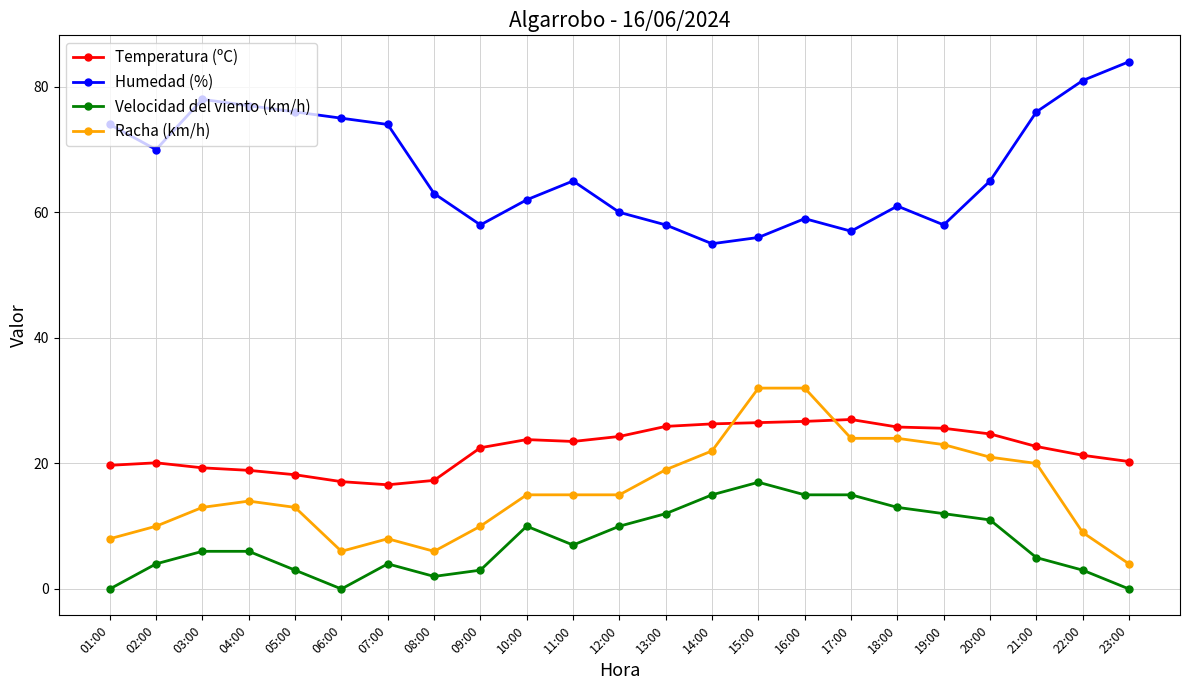

True or false: Racha (km/h) and Humedad (%) cross at least once.

False